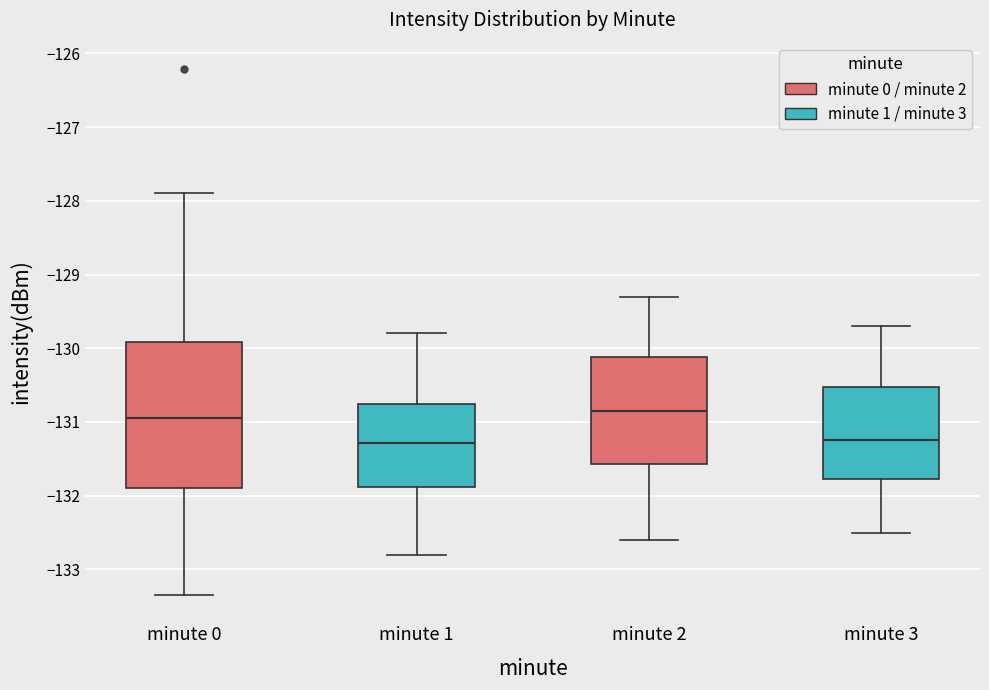

Reading left to right, read every box against the y-axis: the position of its median line, the range the box covers, and the ends of its whiskers. The values are not printed on the chart, so give them approximately, as read against the axis.

minute 0: median -130.9, box -131.9 to -129.9, whiskers -133.3 to -127.9
minute 1: median -131.3, box -131.9 to -130.7, whiskers -132.8 to -129.8
minute 2: median -130.8, box -131.6 to -130.1, whiskers -132.6 to -129.3
minute 3: median -131.2, box -131.8 to -130.5, whiskers -132.5 to -129.7